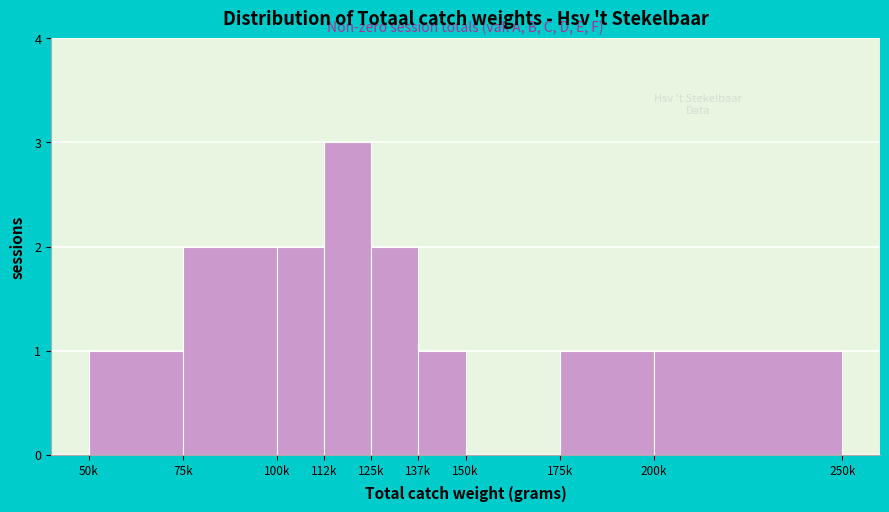

Reading left to right, what are all the values shown in this chart?

50k=1	75k=2	100k=2	112k=3	125k=2	137k=1	150k=0	175k=1	200k=1